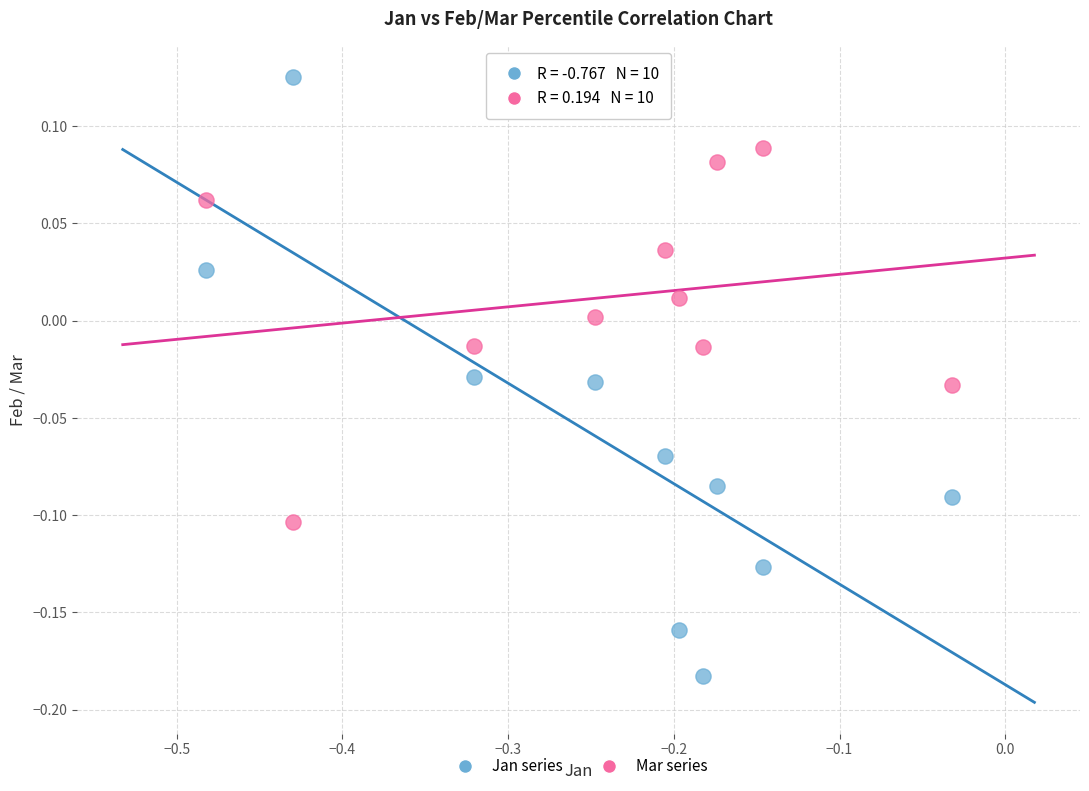

Across all data points, what is the range of X values (max minus min)?

0.5